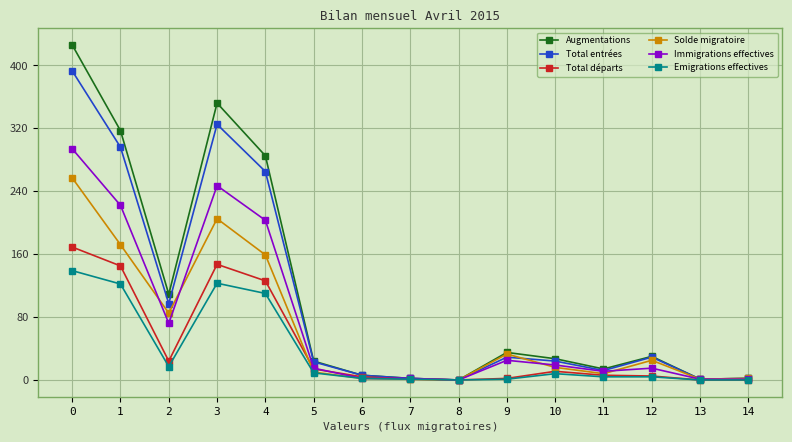

At 1, list the series in order from smallest to largest.

Emigrations effectives, Total départs, Solde migratoire, Immigrations effectives, Total entrées, Augmentations